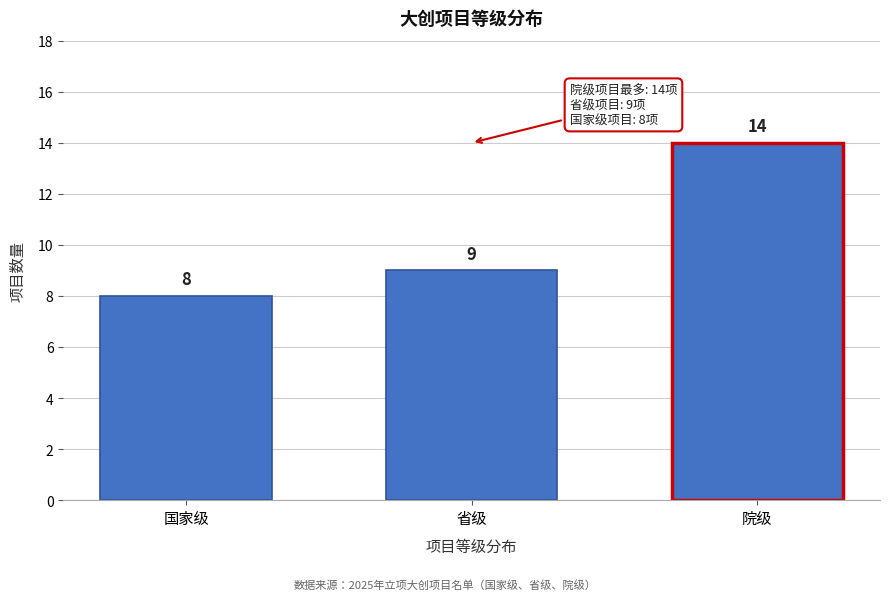

Reading left to right, what are all the values shown in this chart?

国家级=8	省级=9	院级=14